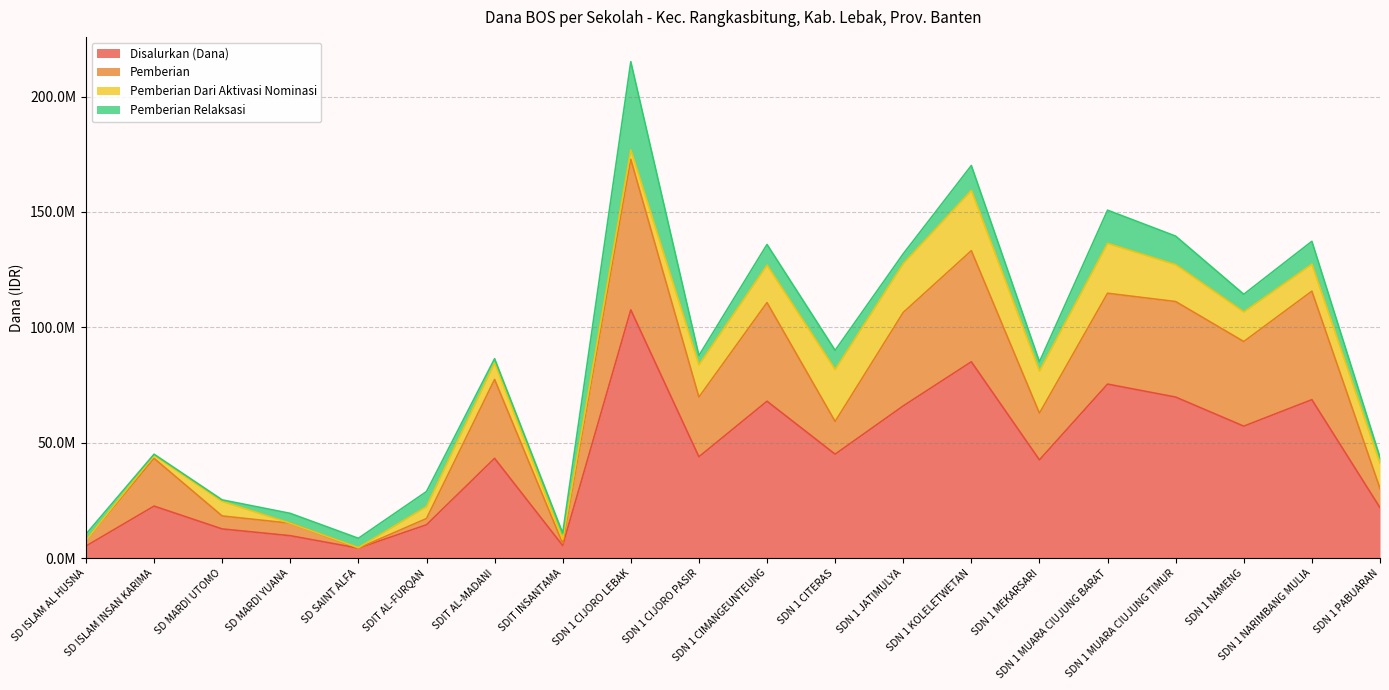

What is the approximate value of Disalurkan (Dana) at SDN 1 MEKARSARI, to the nearest 10?

42525000